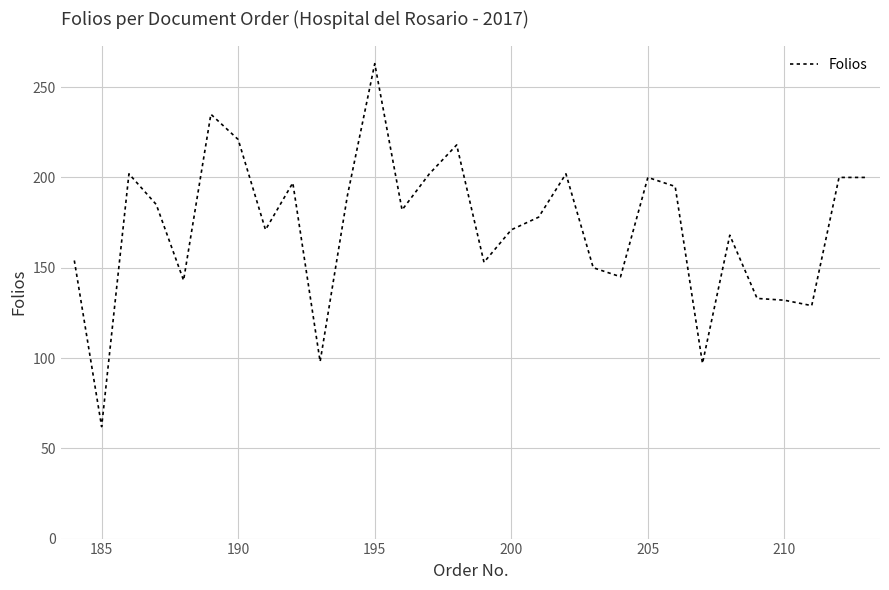

What is the difference between the maximum and minimum values?

201